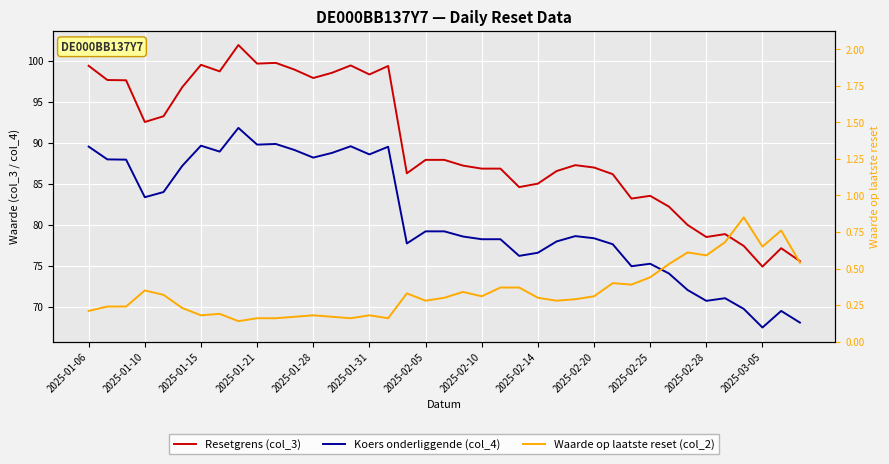

Reading left to right, transcribe all the data shown in this chart.

Resetgrens (col_3): 99.4	97.6	97.6	92.5	93.2	96.8	99.5	98.7	101.9	99.6	99.7	98.9	97.9	98.5	99.4	98.3	99.4	86.3	87.9	87.9	87.2	86.8	86.8	84.6	85.0	86.5	87.3	87.0	86.2	83.2	83.5	82.2	80.0	78.5	78.9	77.4	74.9	77.1	75.6
Koers onderliggende (col_4): 89.5	88.0	87.9	83.4	84.0	87.2	89.6	88.9	91.8	89.8	89.8	89.1	88.2	88.8	89.6	88.6	89.5	77.7	79.2	79.2	78.6	78.2	78.2	76.2	76.6	78.0	78.6	78.4	77.6	75.0	75.2	74.1	72.0	70.7	71.0	69.8	67.5	69.5	68.1
Waarde op laatste reset (col_2): 0.2	0.2	0.2	0.3	0.3	0.2	0.2	0.2	0.1	0.2	0.2	0.2	0.2	0.2	0.2	0.2	0.2	0.3	0.3	0.3	0.3	0.3	0.4	0.4	0.3	0.3	0.3	0.3	0.4	0.4	0.4	0.5	0.6	0.6	0.7	0.8	0.7	0.8	0.5